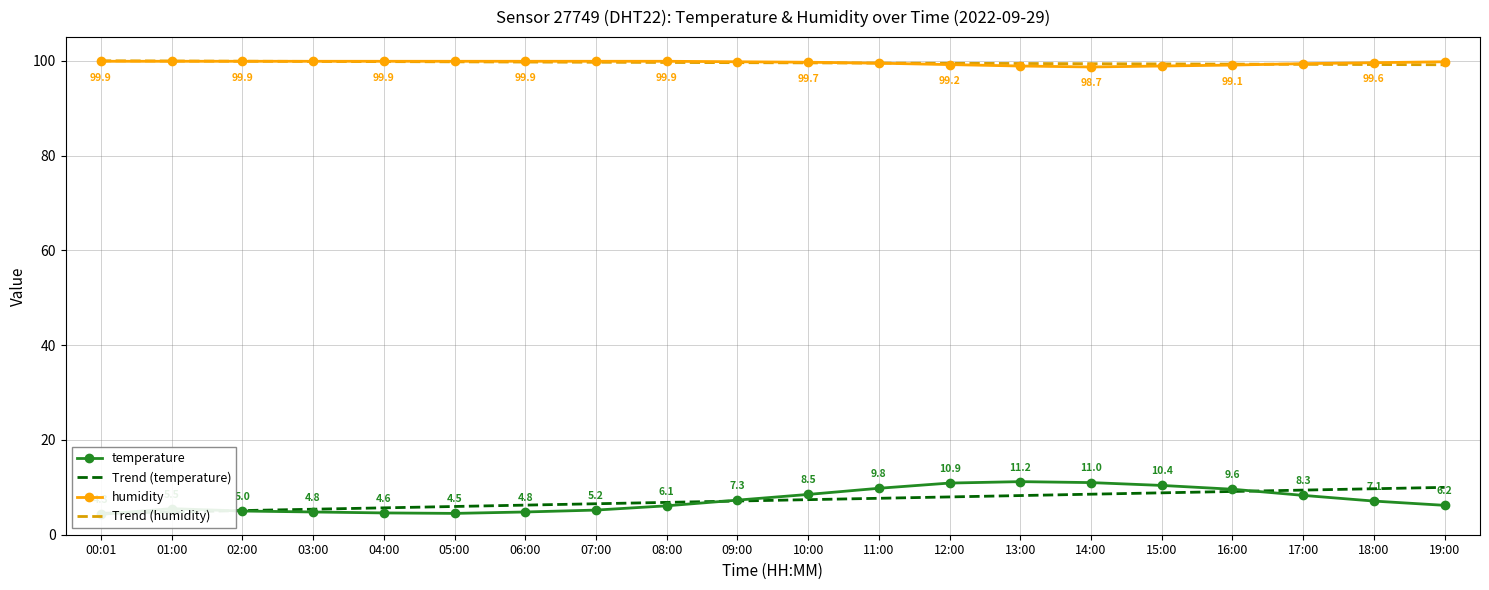

At 07:00, list the series in order from smallest to largest.

temperature, Trend (temperature), Trend (humidity), humidity